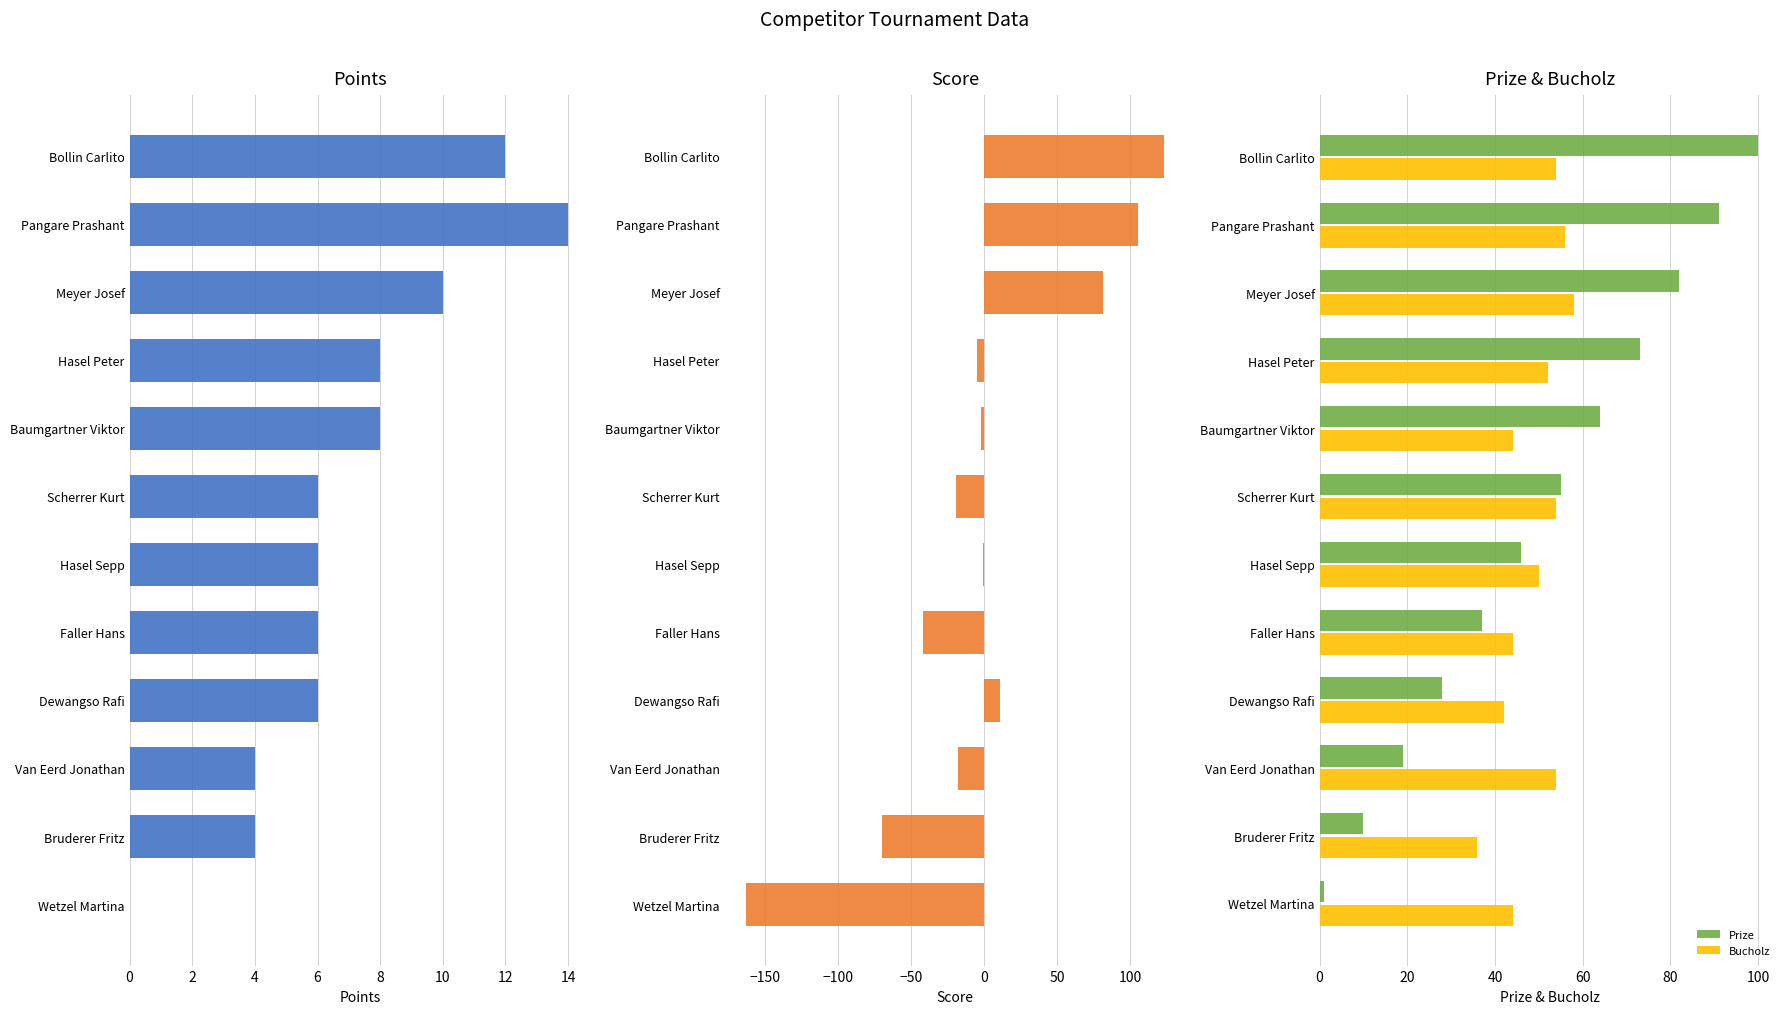

Does the chart contain stacked bars?

No